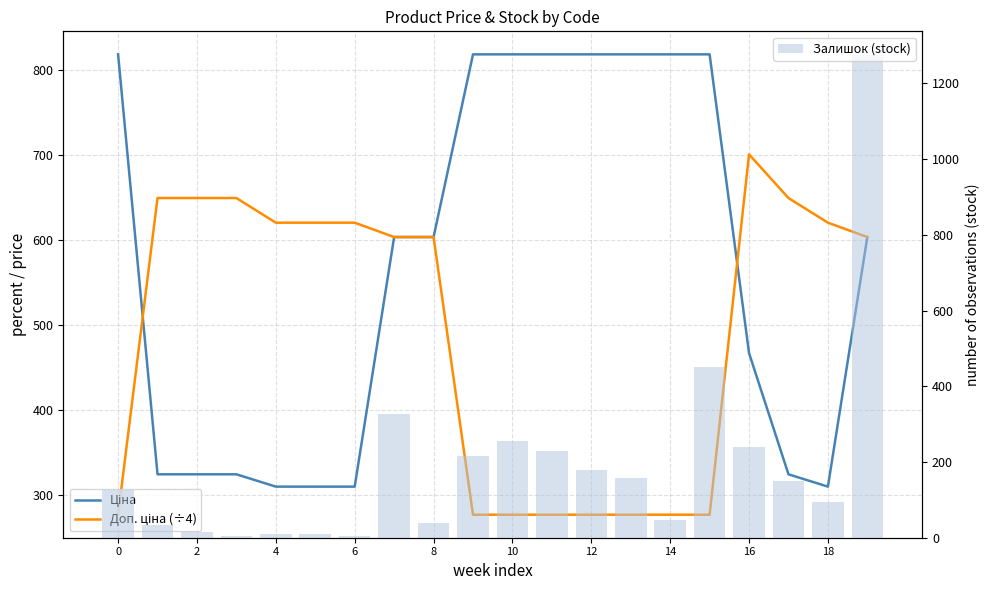

What are all the series names shown in the legend?

Ціна, Доп. ціна (÷4), Залишок (stock)